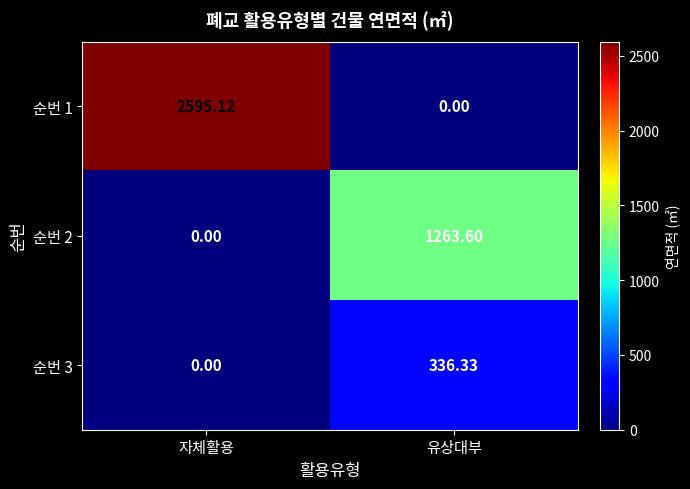

Which category has the lowest value in the 순번 1 series?

유상대부